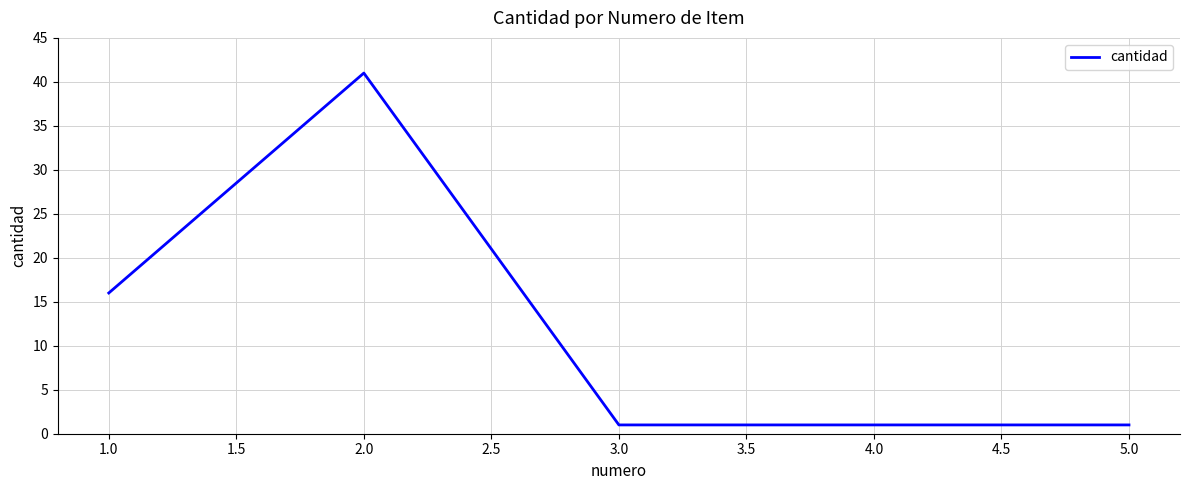

Does the chart have visible grid lines?

Yes